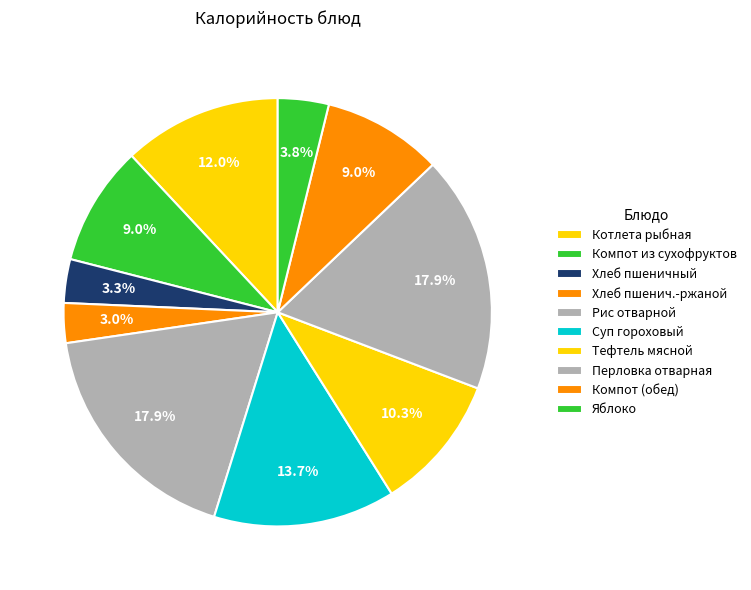

To the nearest percent, what portion does Компот из сухофруктов represent?

9%